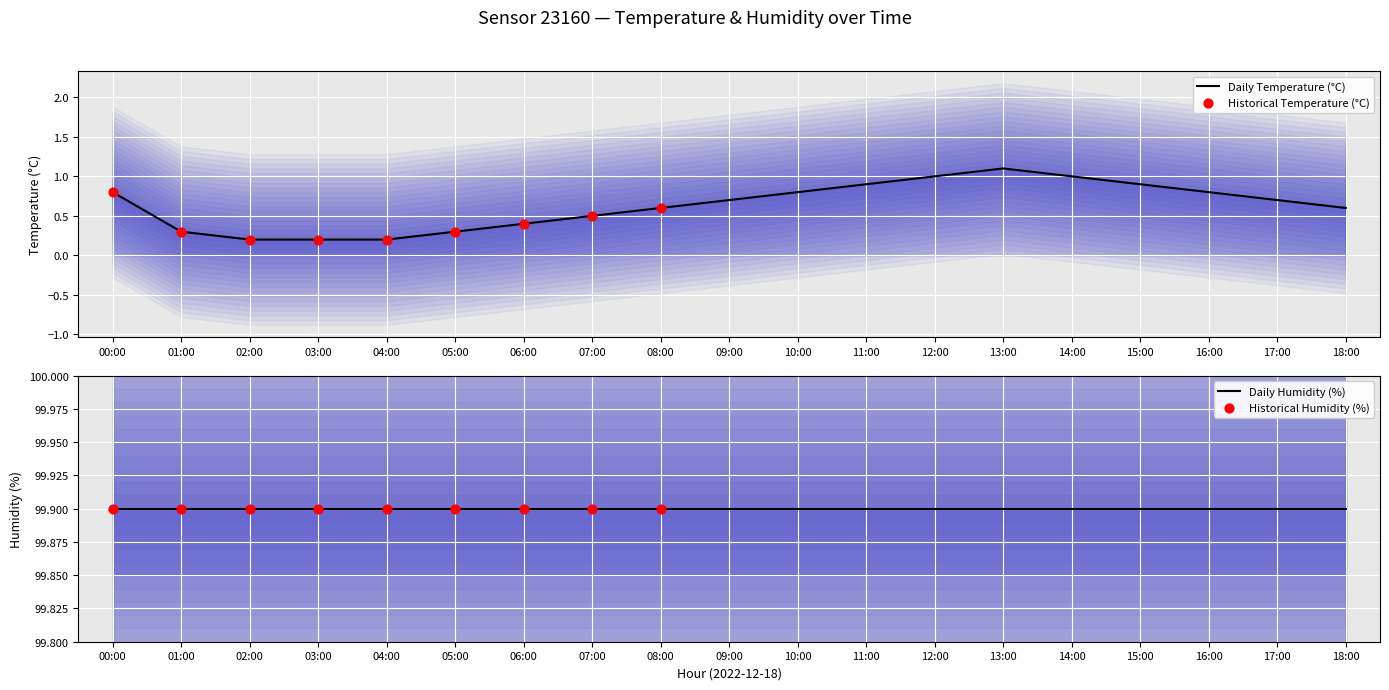

Between 01:00 and 03:00, which is larger?

01:00